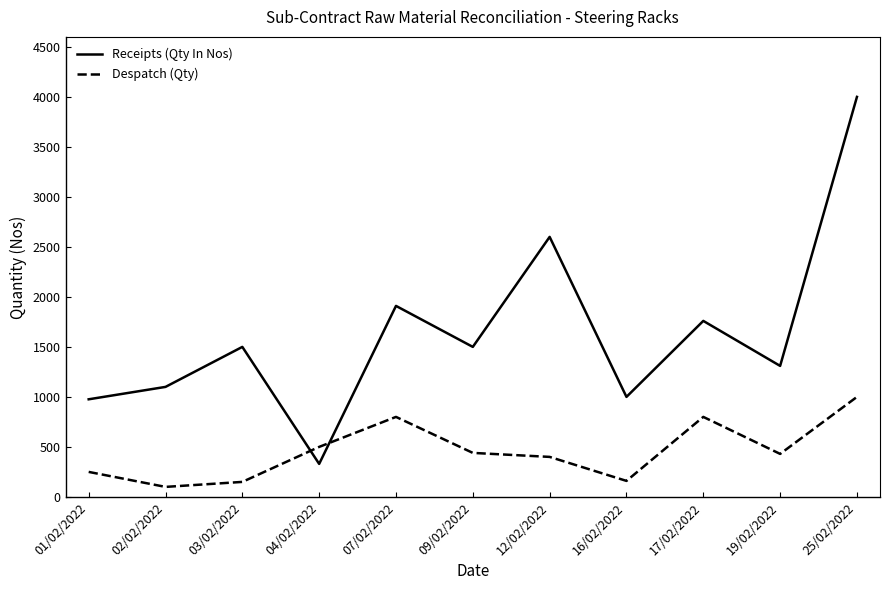

How many interior local valleys does the Despatch (Qty) series have?

3